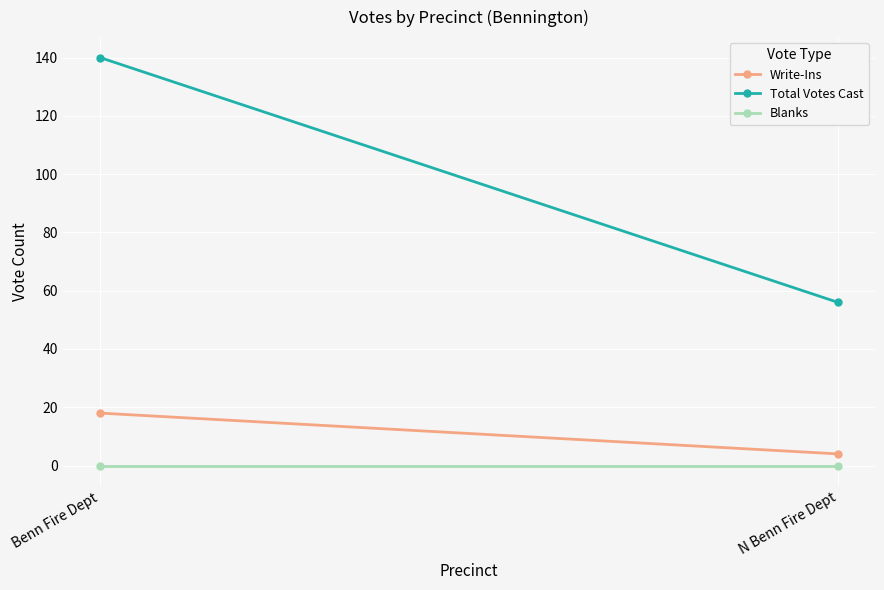

How many Write-Ins values are between 4 and 18?

2